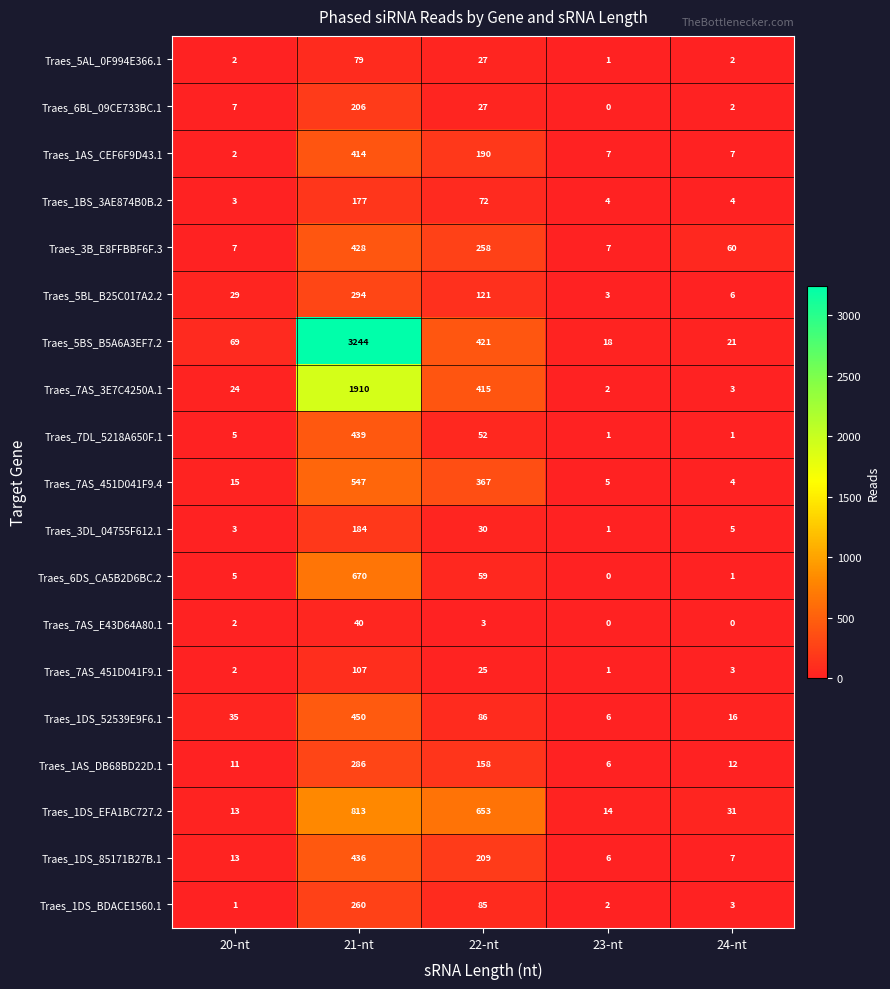

True or false: Traes_7AS_451D041F9.1 has a value of 44 at 22-nt.

False